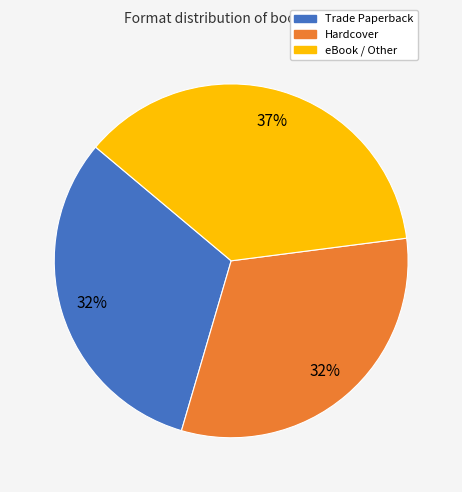

How many slices are in this pie chart?

3